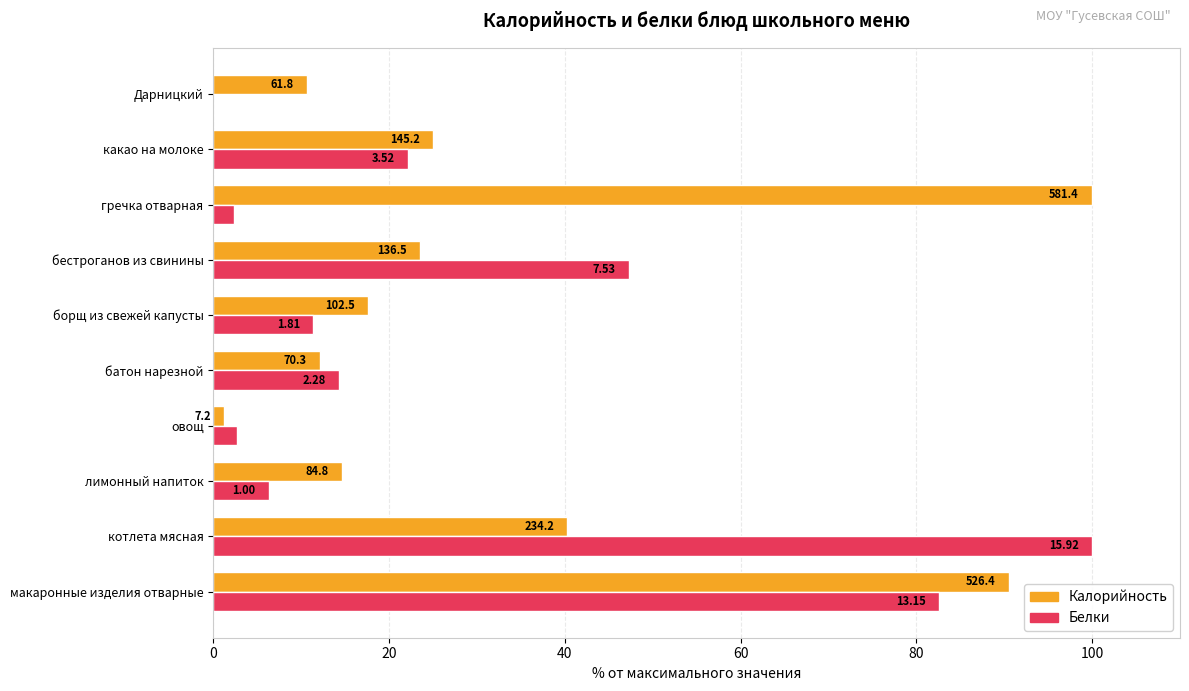

What are all the series names shown in the legend?

Калорийность, Белки